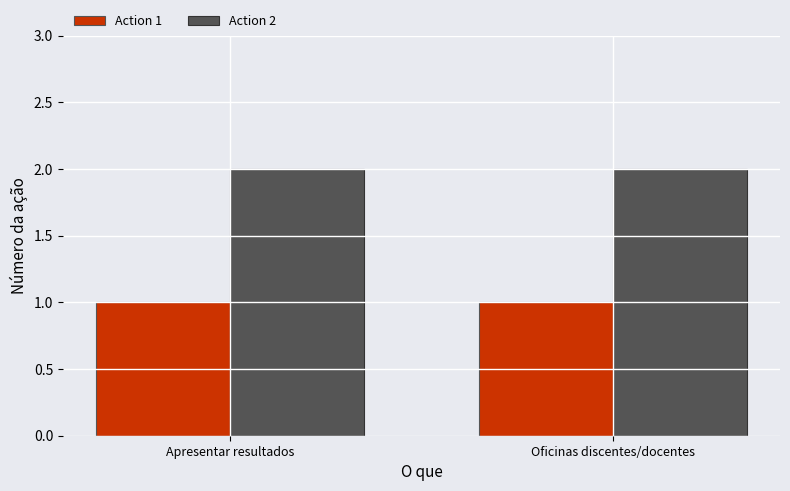

Rank the series by their average value, from highest to lowest.

Action 2, Action 1